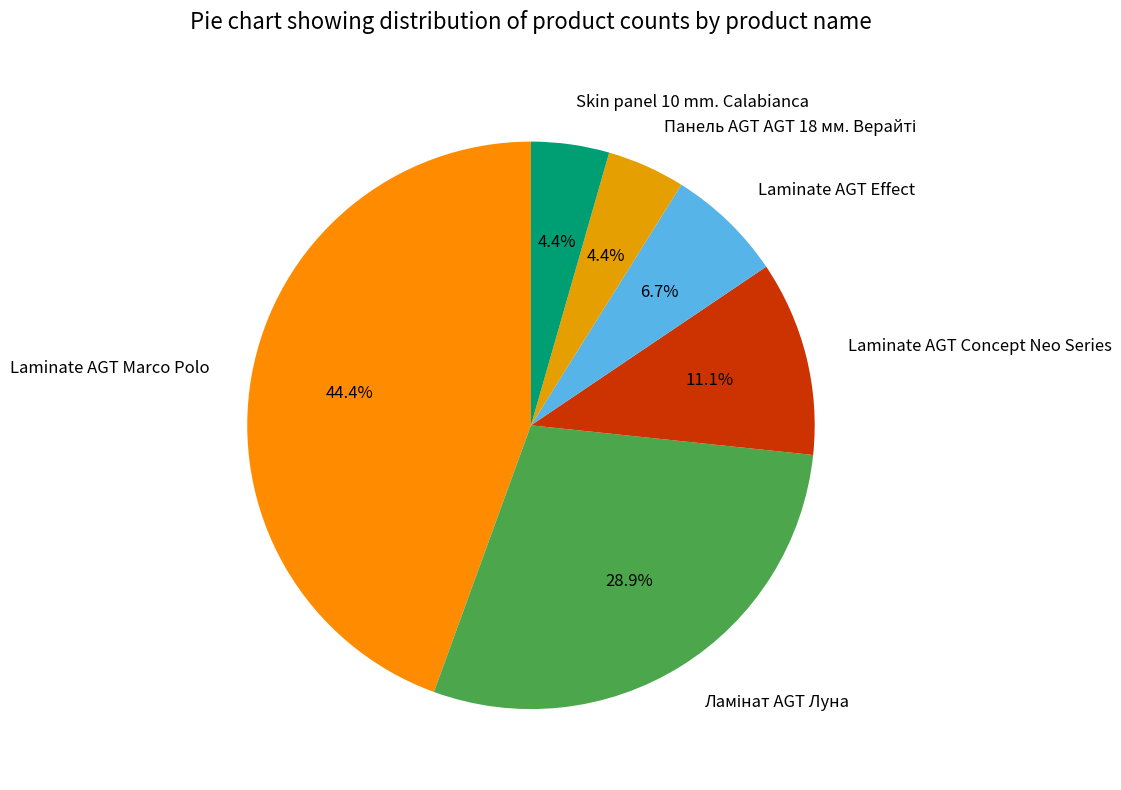

Which slice is the largest?

Laminate AGT Marco Polo